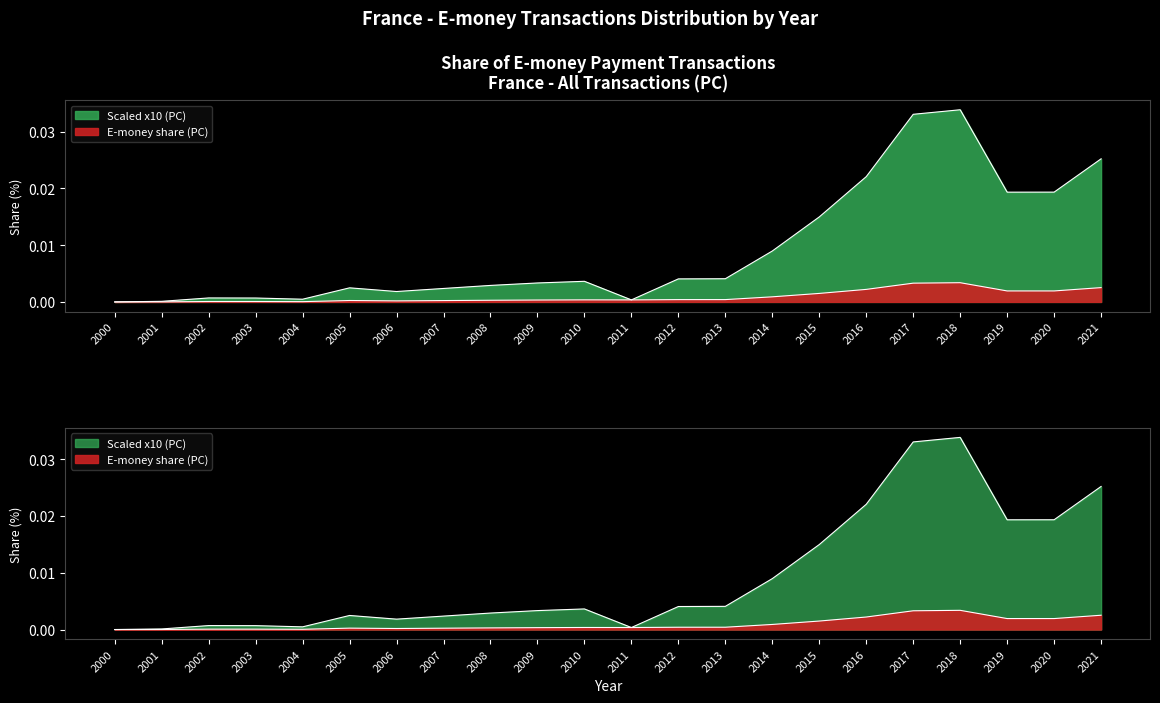

True or false: Scaled x10 (PC) has more than 1 points higher than both neighbors.

True